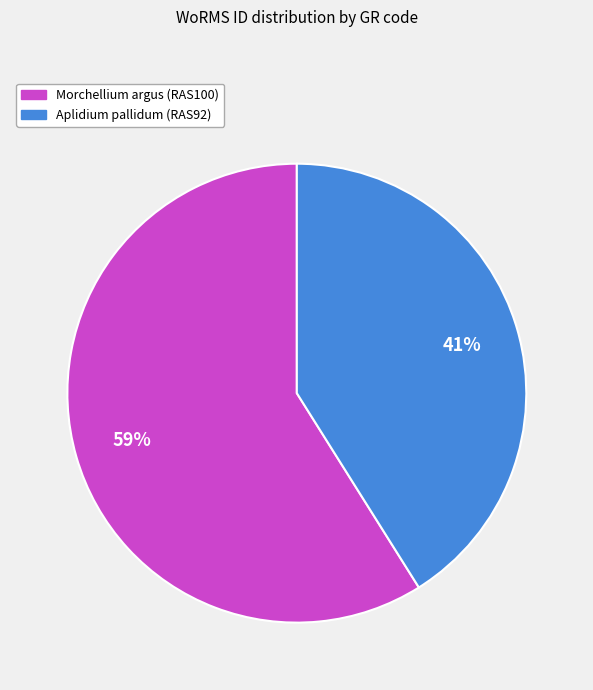

To the nearest percent, what is the combined percentage of Aplidium pallidum (RAS92) and Morchellium argus (RAS100)?

100%